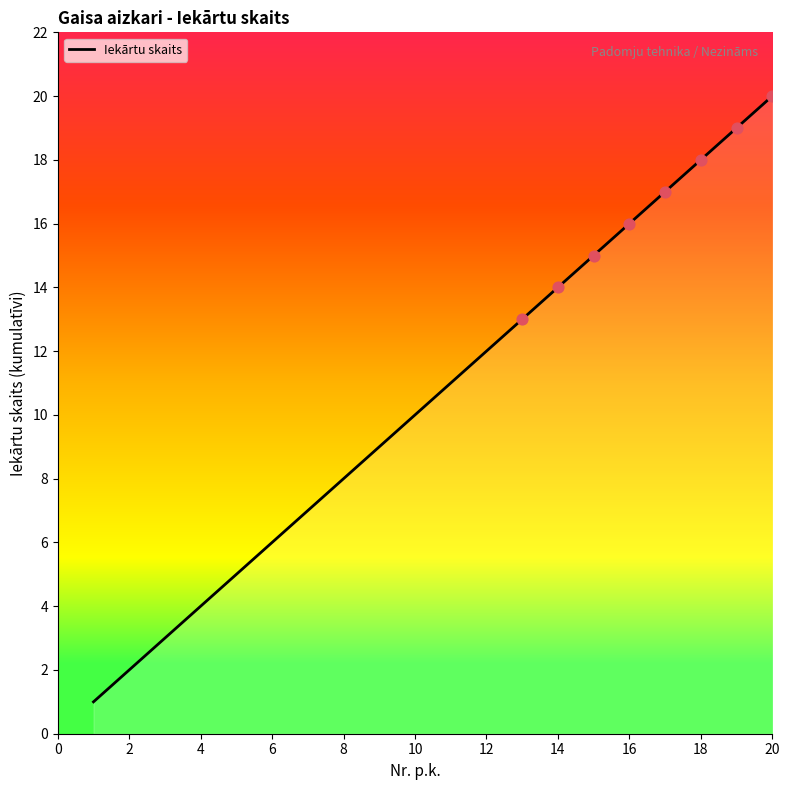

What is the greatest value displayed?

20